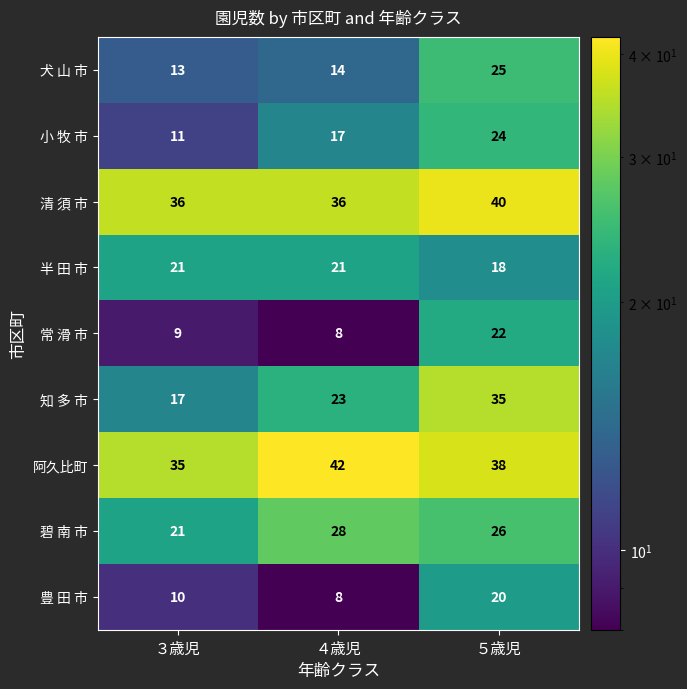

The value of 清 須 市 at ３歳児 is 9. True or false?

False